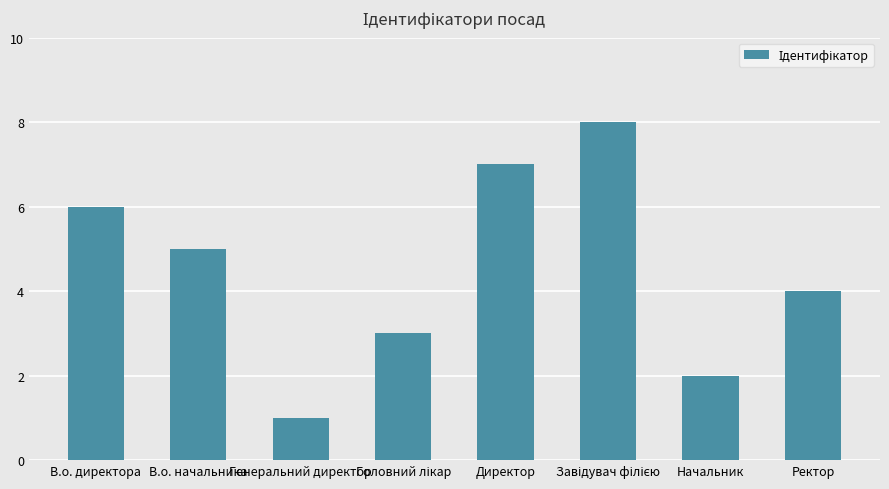

At which category does the chart reach its minimum across all series?

Генеральний директор